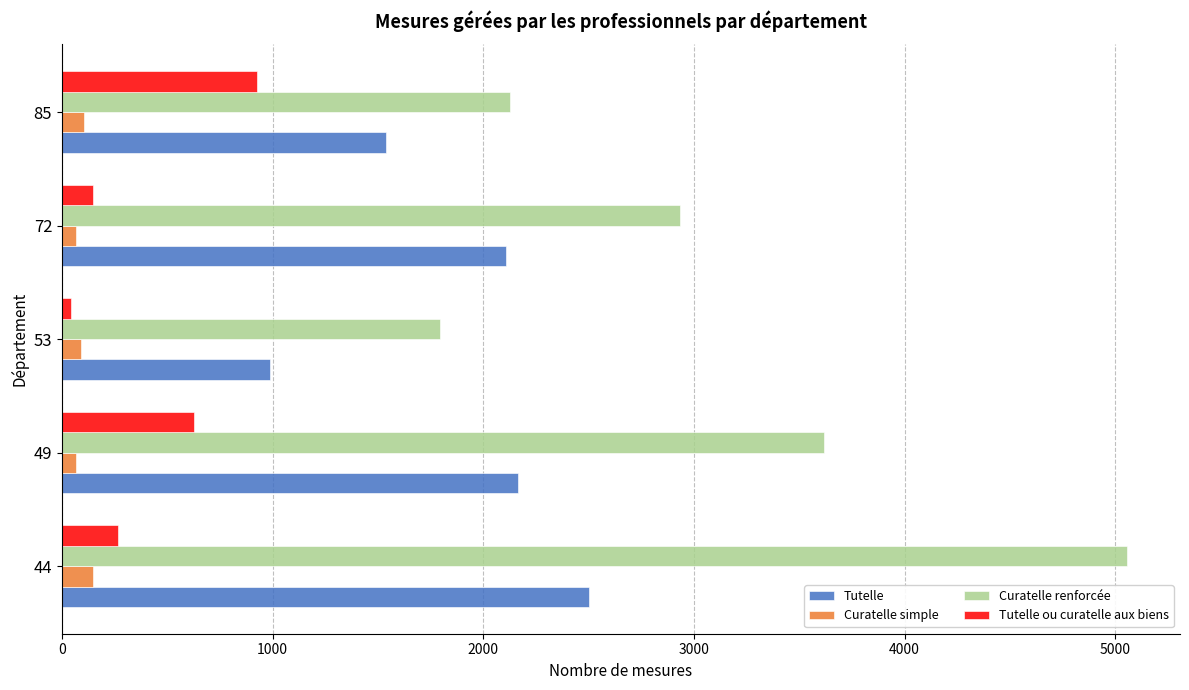

What is the highest value of the Tutelle ou curatelle aux biens series?

928